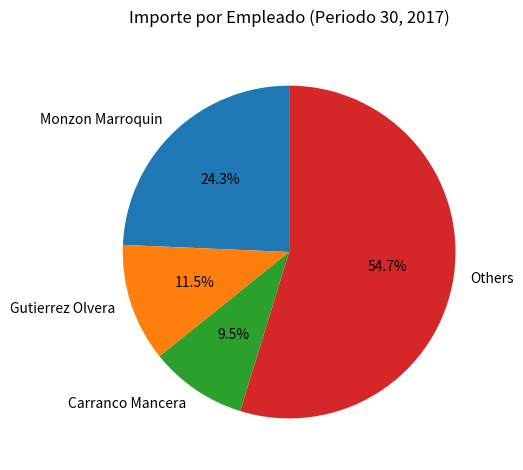

Which slice is the smallest?

Carranco Mancera